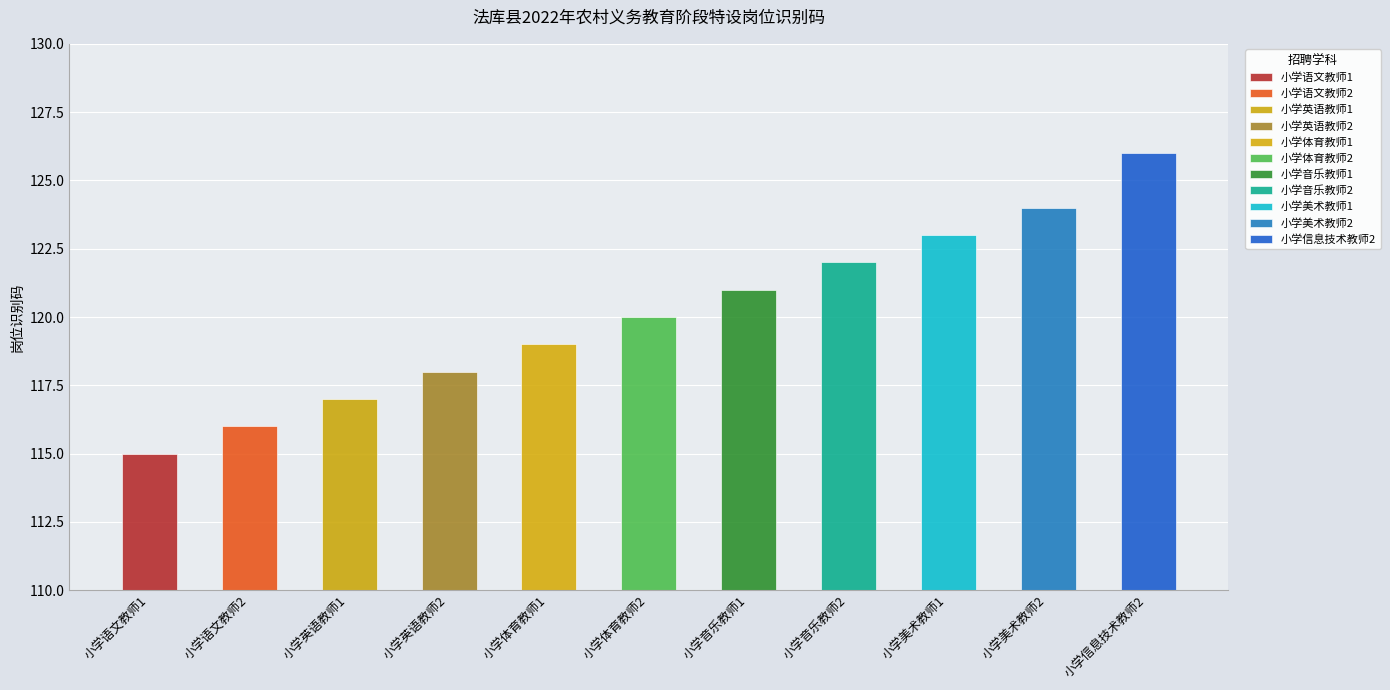

What is the difference between the second highest and minimum values?

9